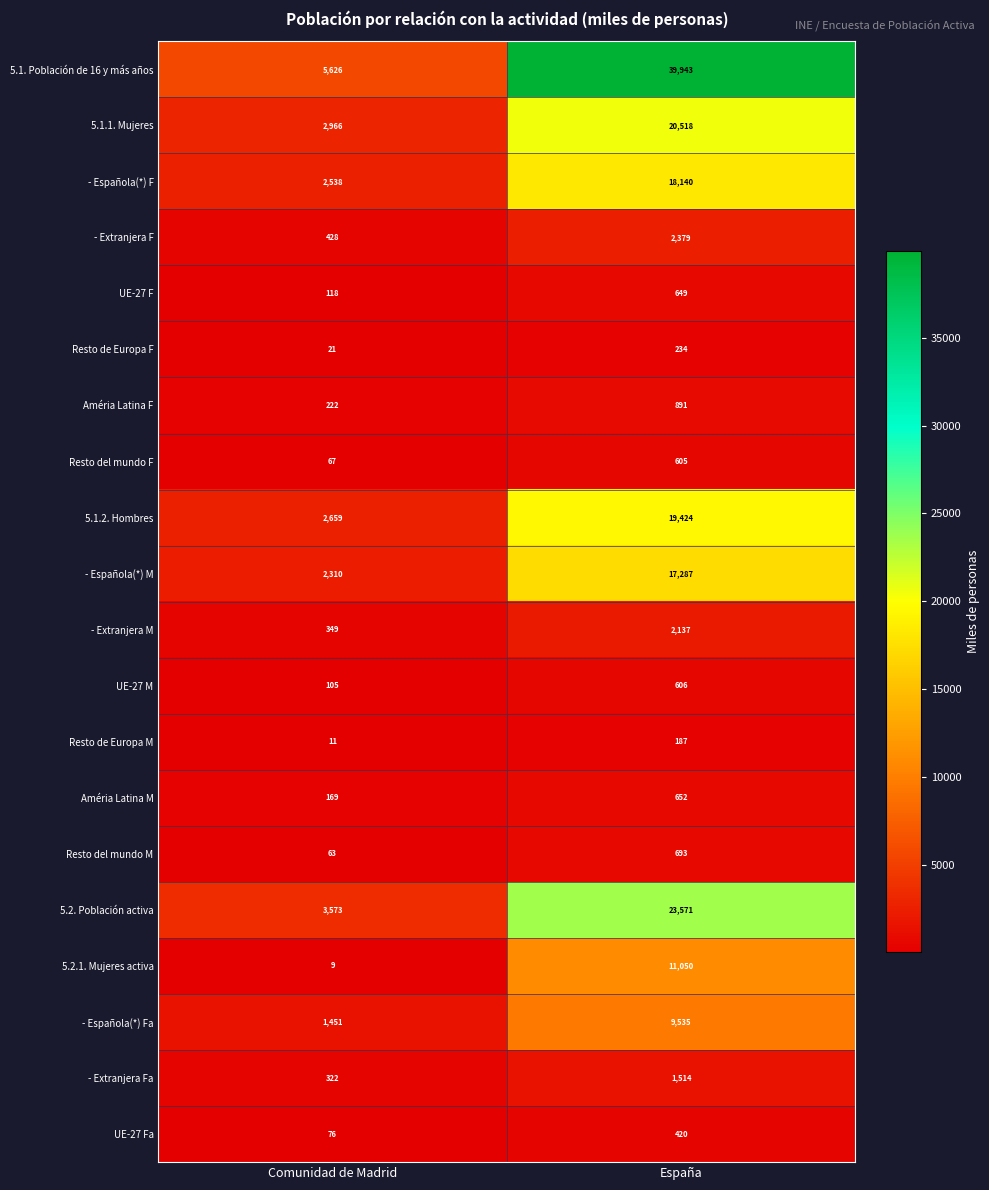

What is the difference between the 5.1. Población de 16 y más años values at Comunidad de Madrid and España?

34317